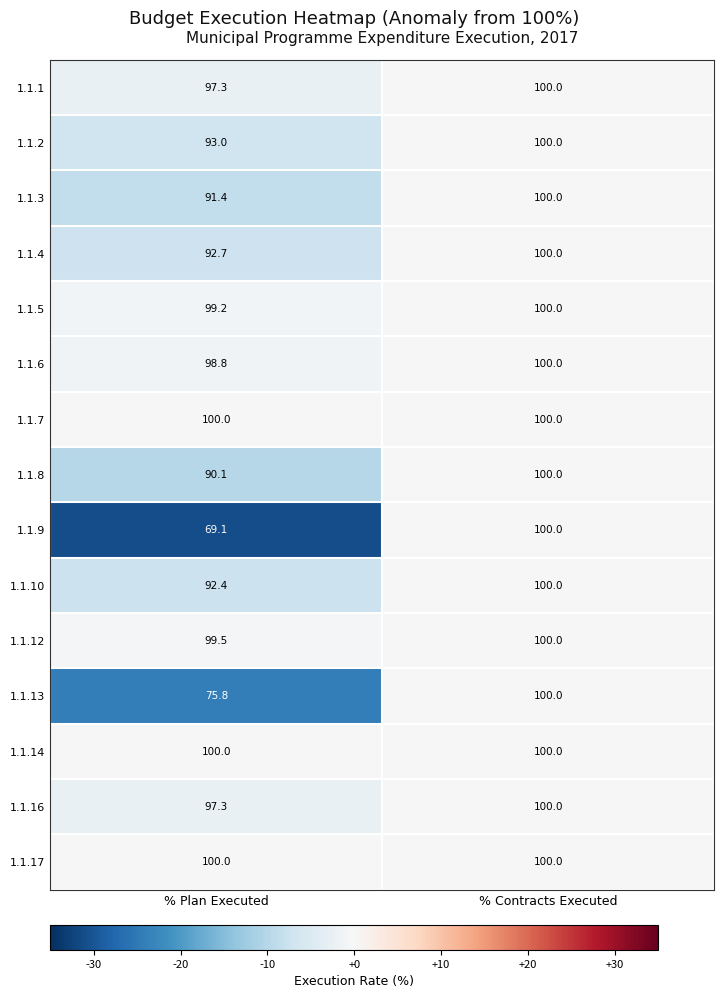

Between % Plan Executed and % Contracts Executed, which series saw the biggest shift?

1.1.9